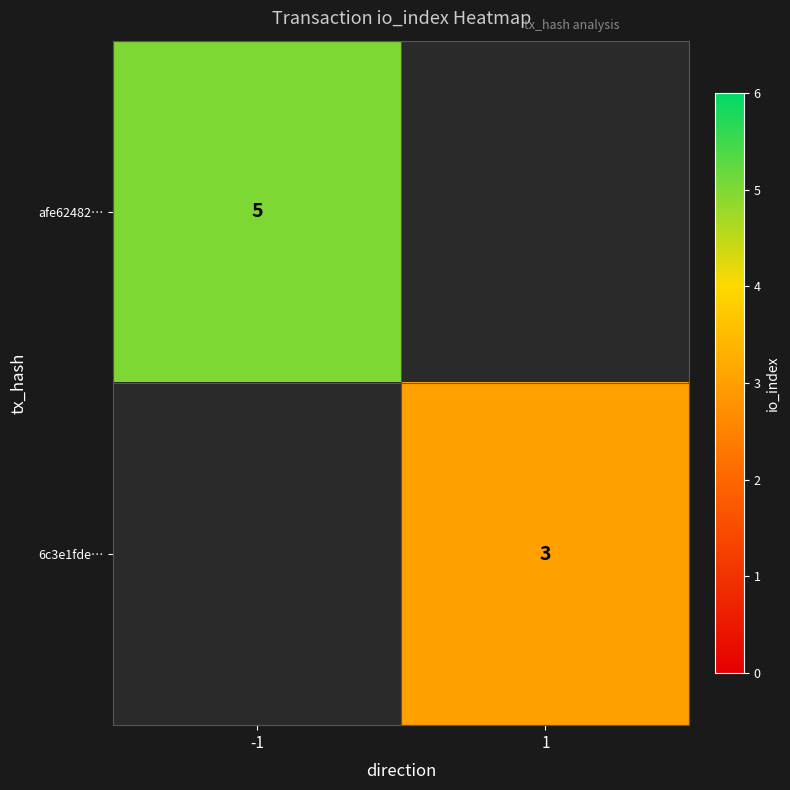

Is it true that afe62482… equals 5 at -1?

True